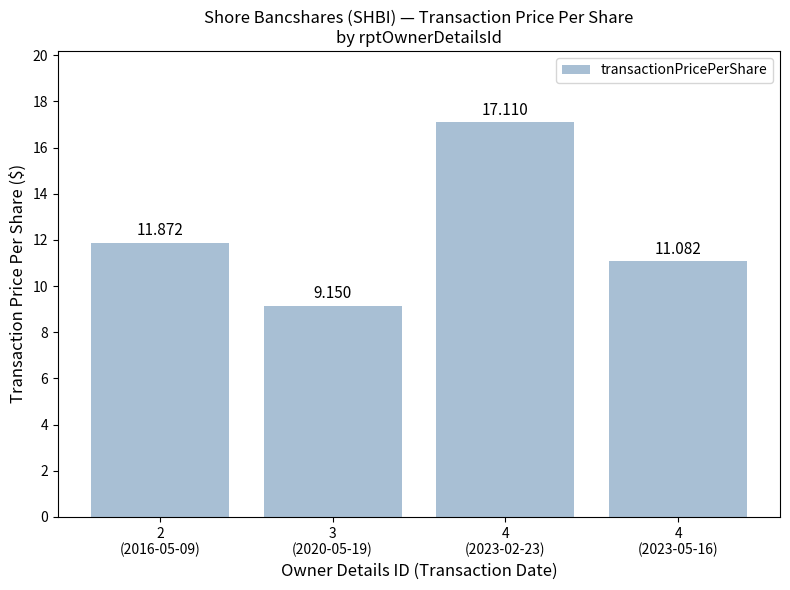

What is the value of the 3rd bar from the left?

17.1